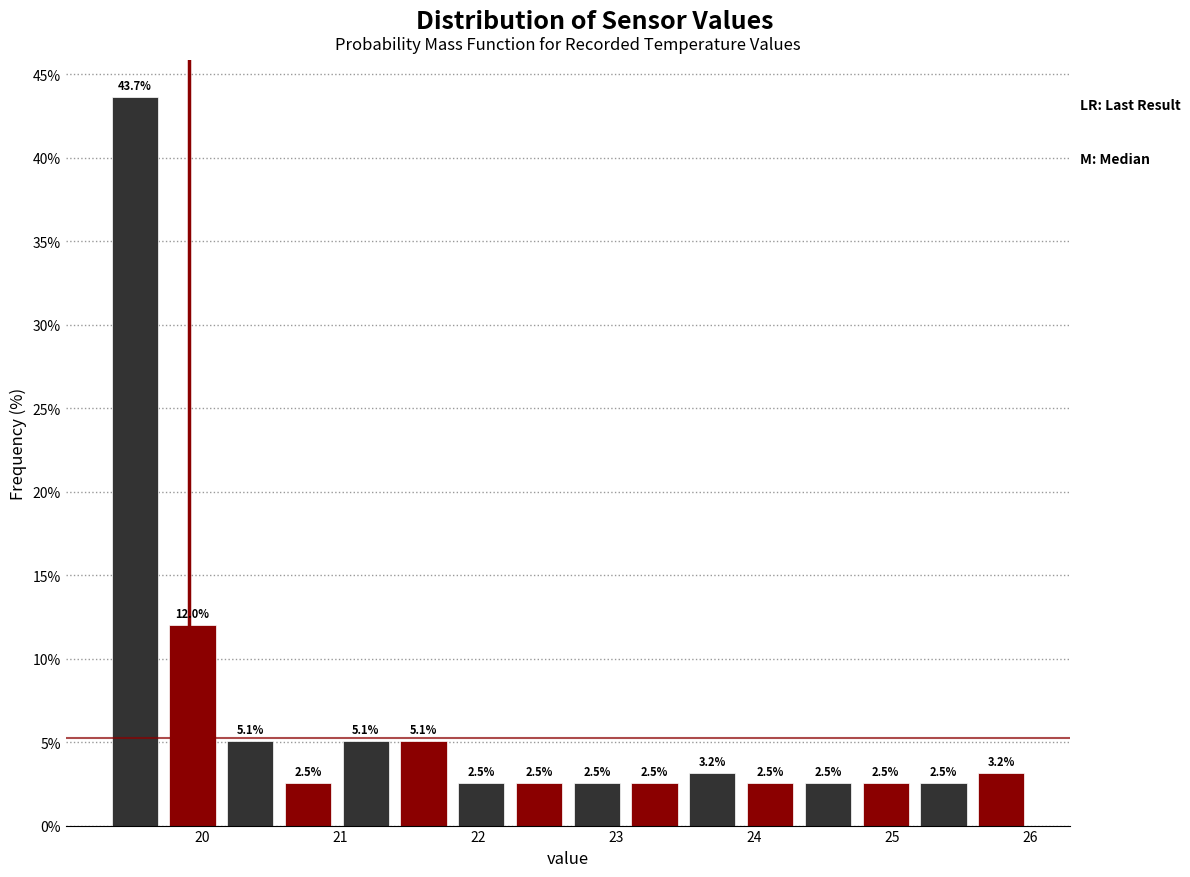

Reading left to right, transcribe this chart: for each bar, give the range it covers on the x-axis and its height. The bar edges are not printed on the chart, so give them approximately, as read against the axis.

19.3 to 19.7: 43.7
19.7 to 20.1: 12.0
20.1 to 20.6: 5.1
20.6 to 21.0: 2.5
21.0 to 21.4: 5.1
21.4 to 21.8: 5.1
21.8 to 22.2: 2.5
22.2 to 22.7: 2.5
22.7 to 23.1: 2.5
23.1 to 23.5: 2.5
23.5 to 23.9: 3.2
23.9 to 24.3: 2.5
24.3 to 24.7: 2.5
24.7 to 25.2: 2.5
25.2 to 25.6: 2.5
25.6 to 26.0: 3.2